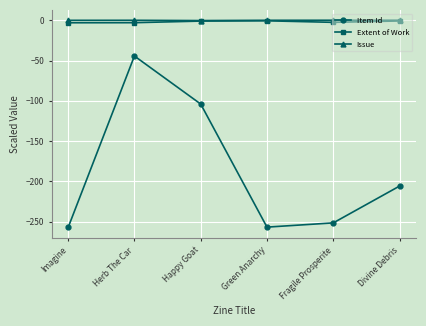

True or false: Issue and Item Id intersect in this chart.

False